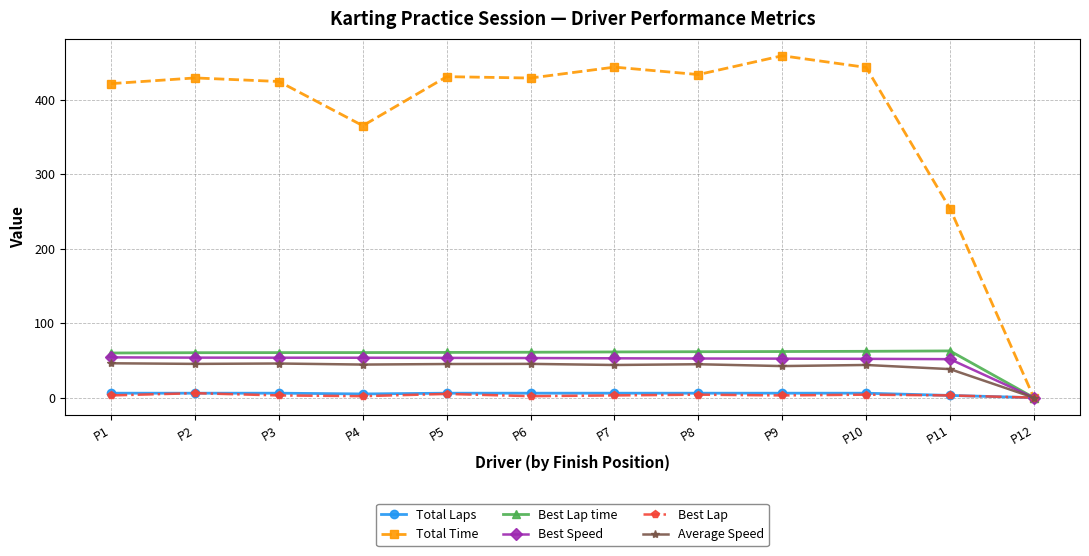

Where is the first local maximum for Total Time?

P2